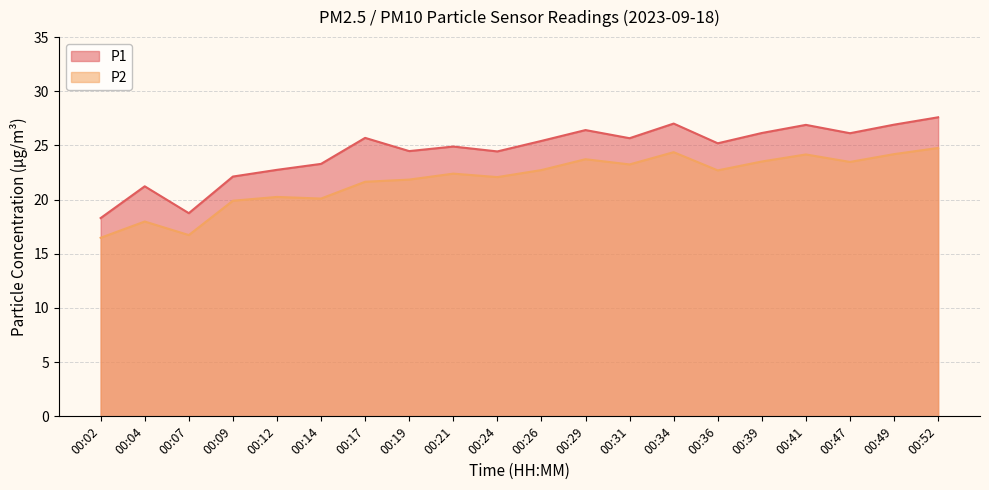

Count the number of data series in this chart.

2